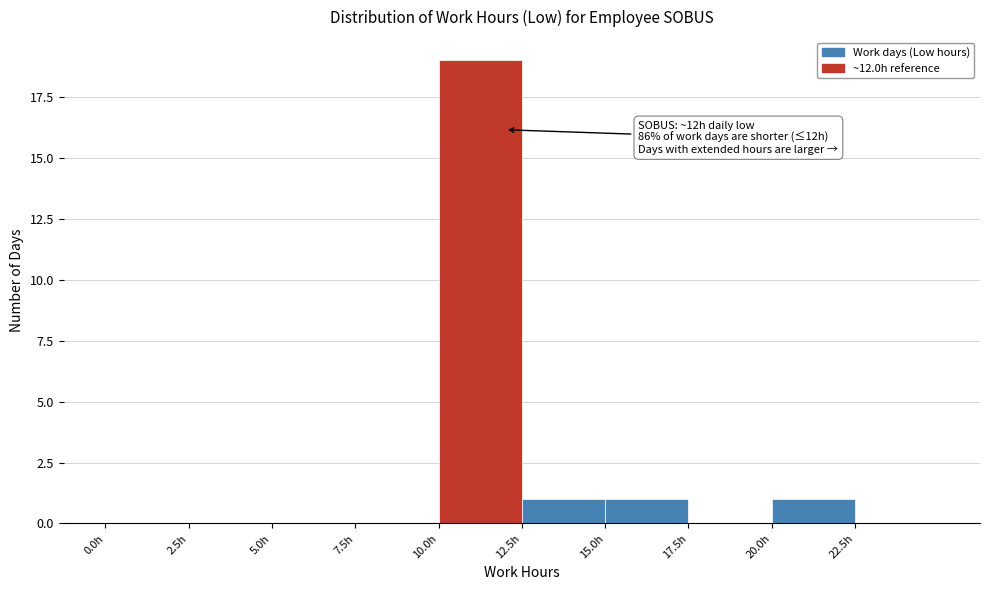

Which range on the x-axis has the tallest bar?

10.0 to 12.5